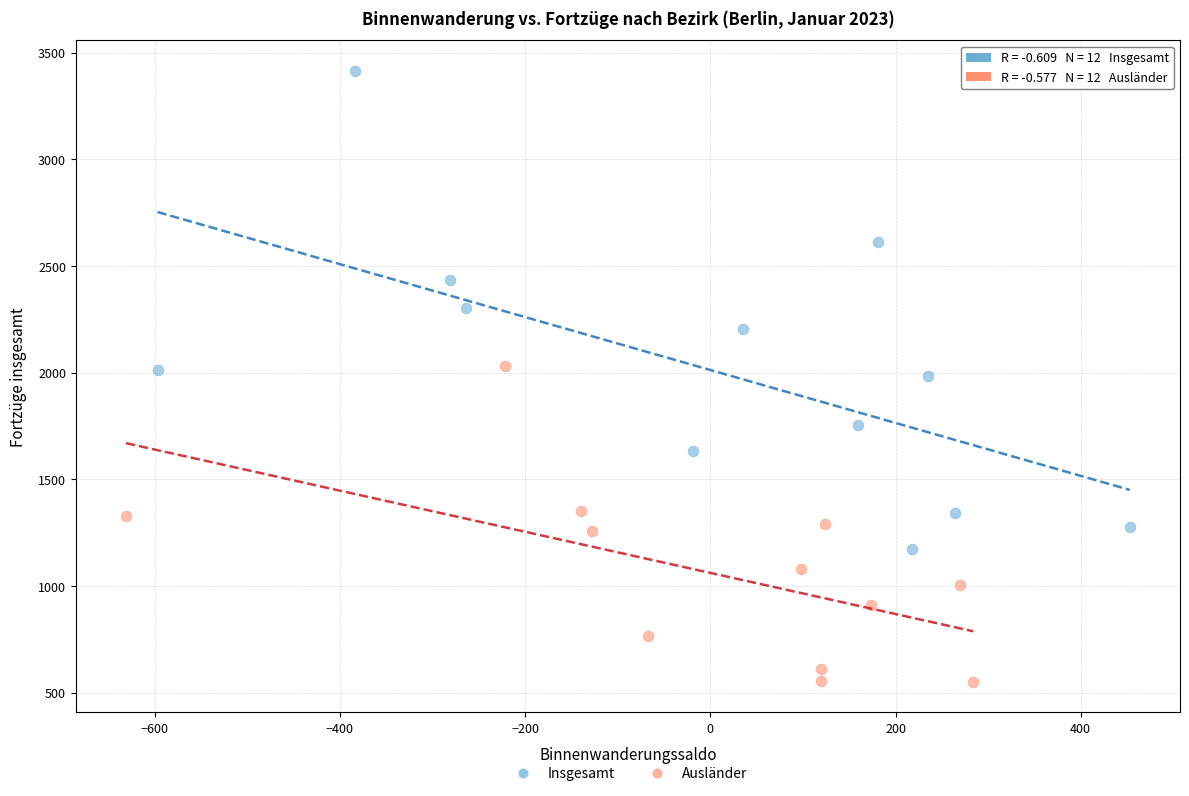

Which series contains the highest Y value?

Insgesamt